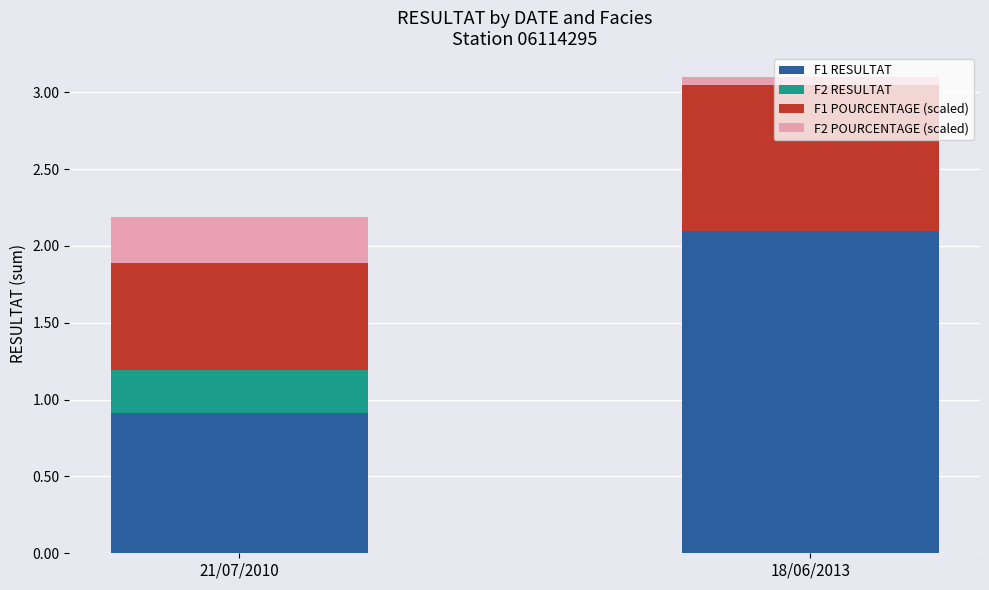

Is it true that F1 RESULTAT equals 0.6 at 18/06/2013?

False